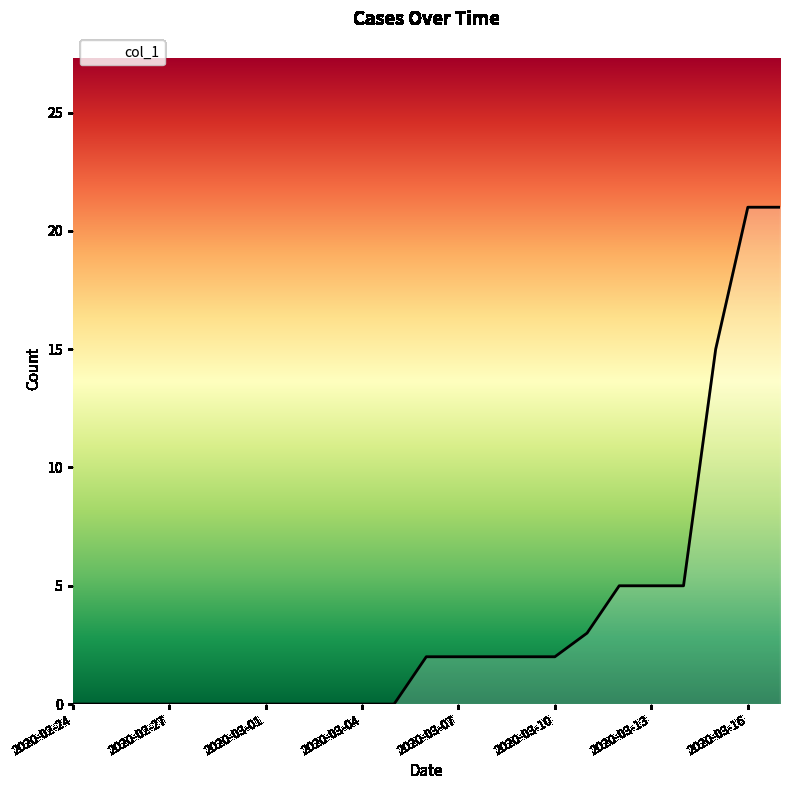

What is the maximum value shown in the chart?

21